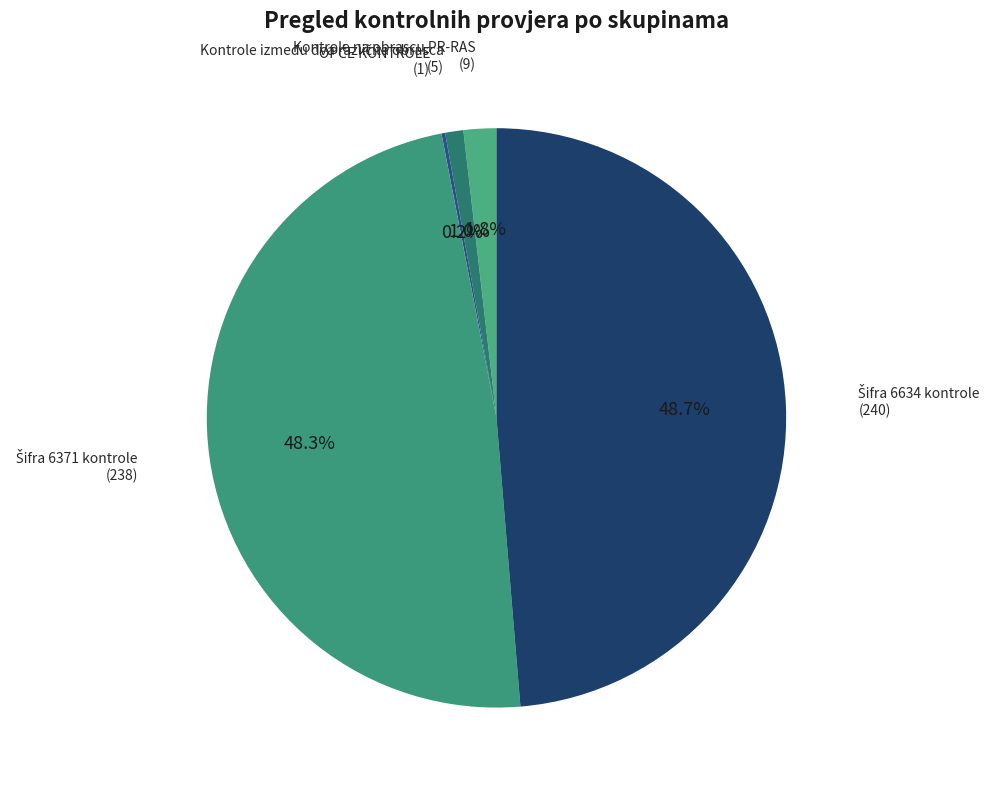

Is there a majority slice in this chart?

No